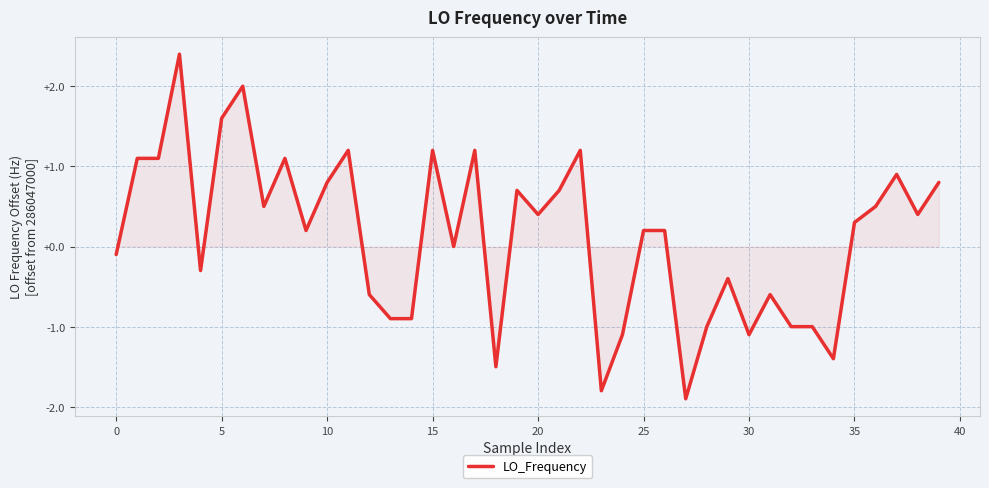

What is the maximum value shown in the chart?

2.4